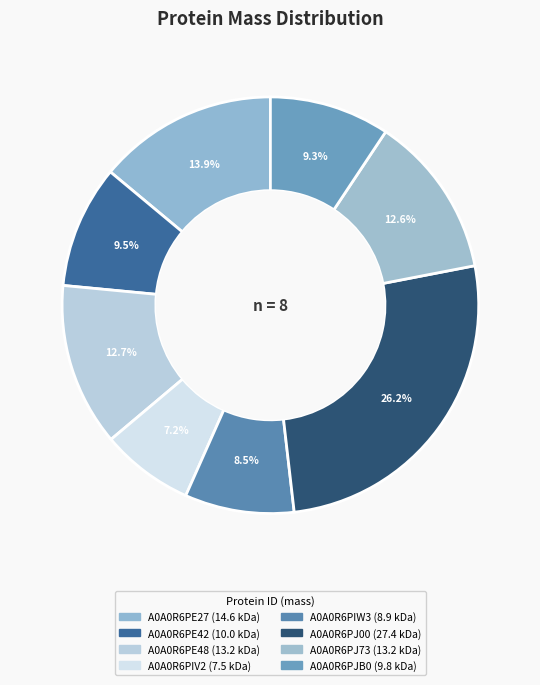

What is the change in value from A0A0R6PIW3 to A0A0R6PJ73?

+4327.0